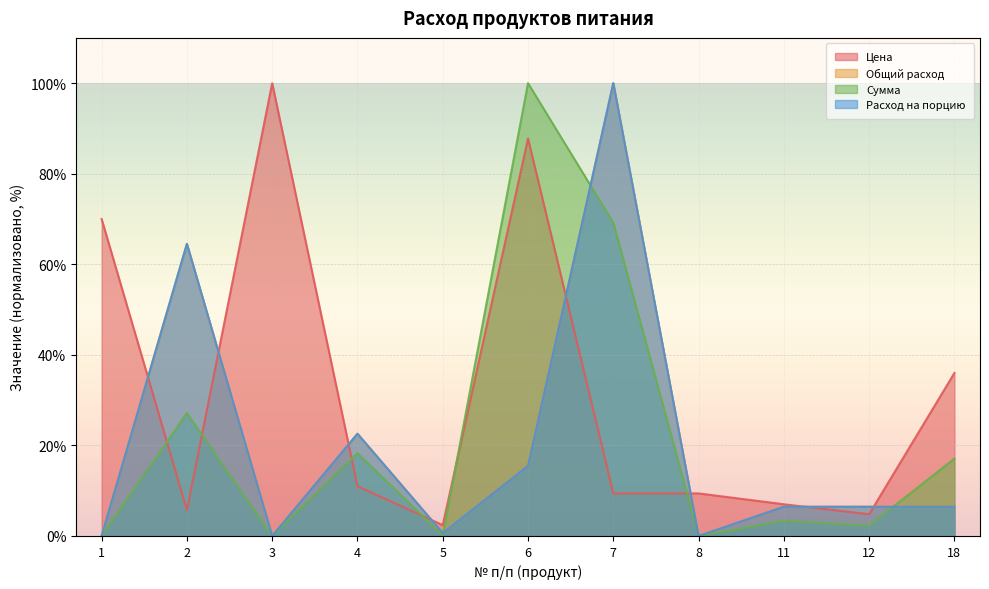

At which label is Расход на порцию closest to 50?

2